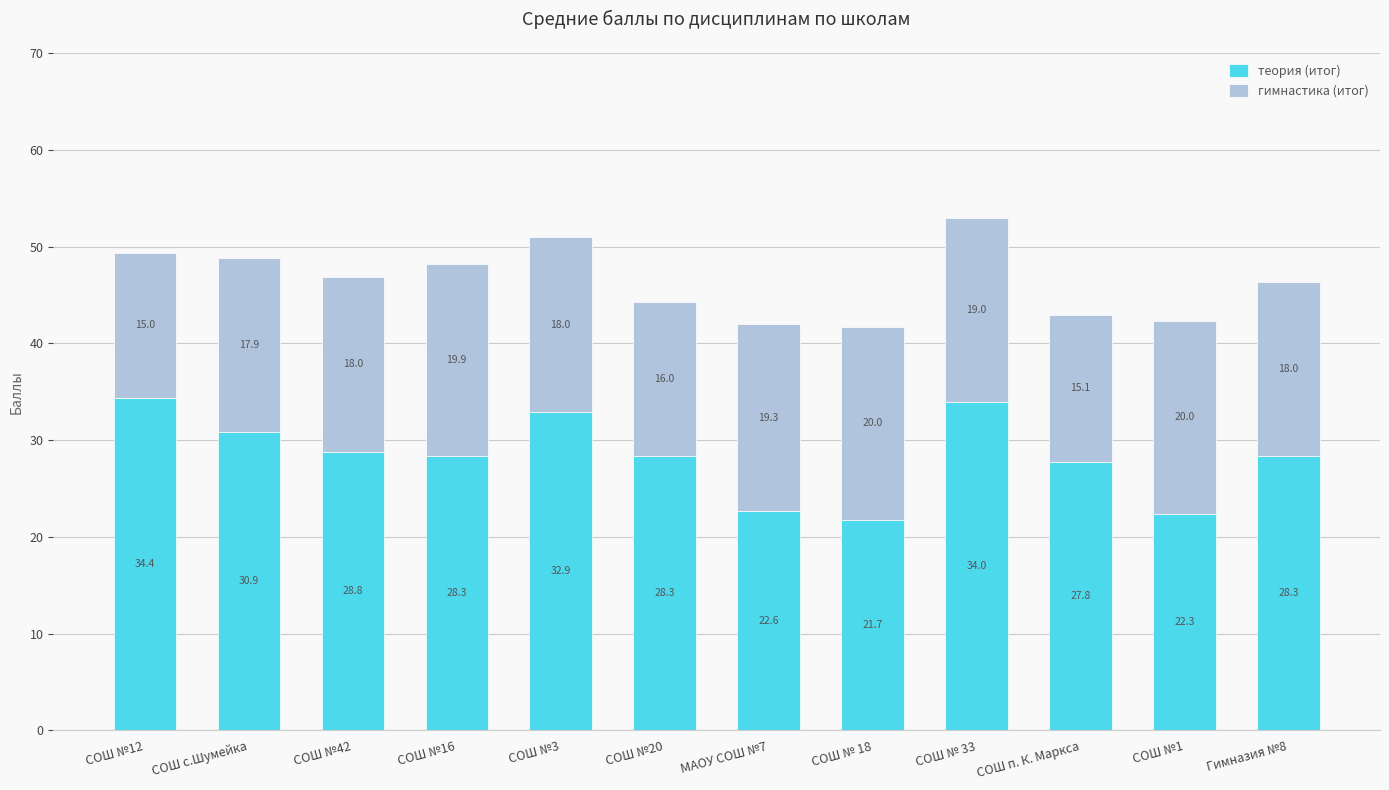

How many bars are there in total?

12